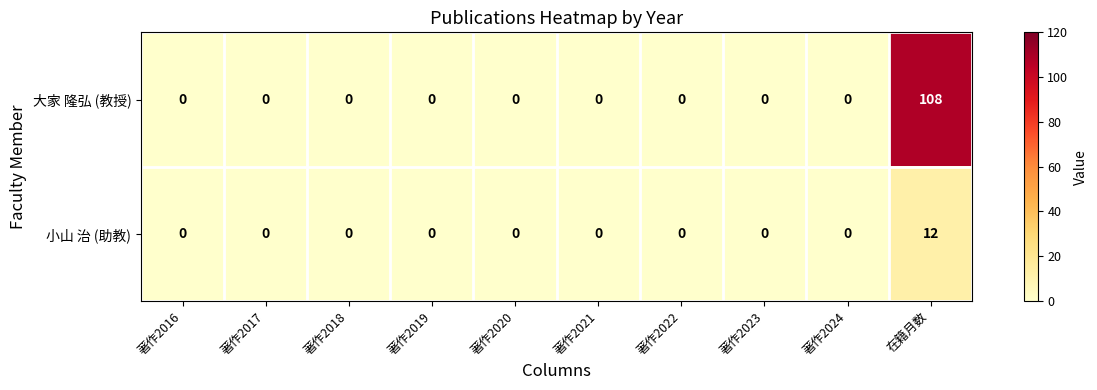

List the series in order of their peak value, lowest first.

小山 治 (助教), 大家 隆弘 (教授)